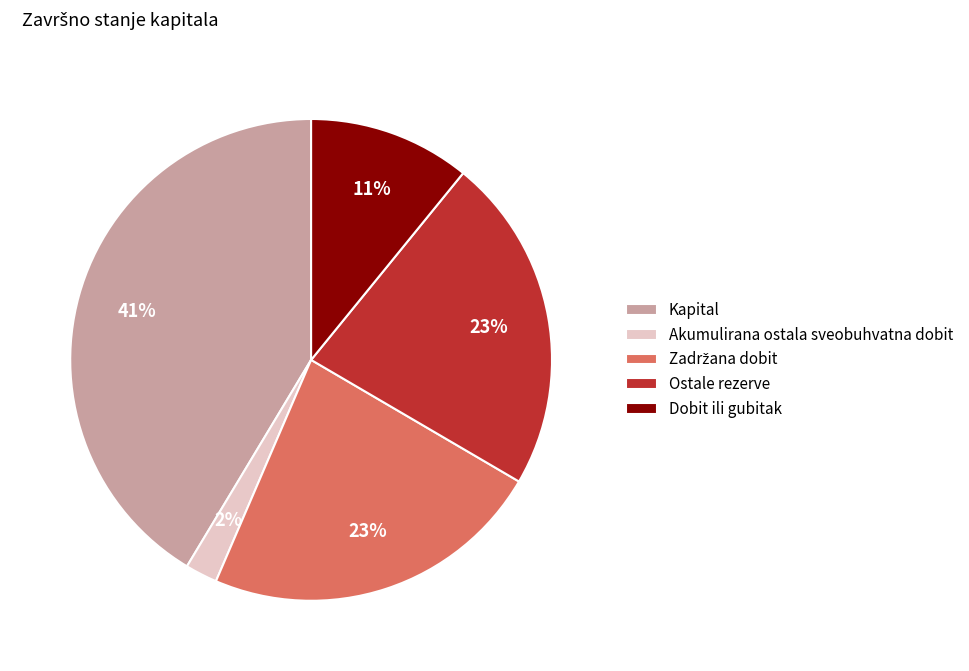

Which slice is the smallest?

Akumulirana ostala sveobuhvatna dobit